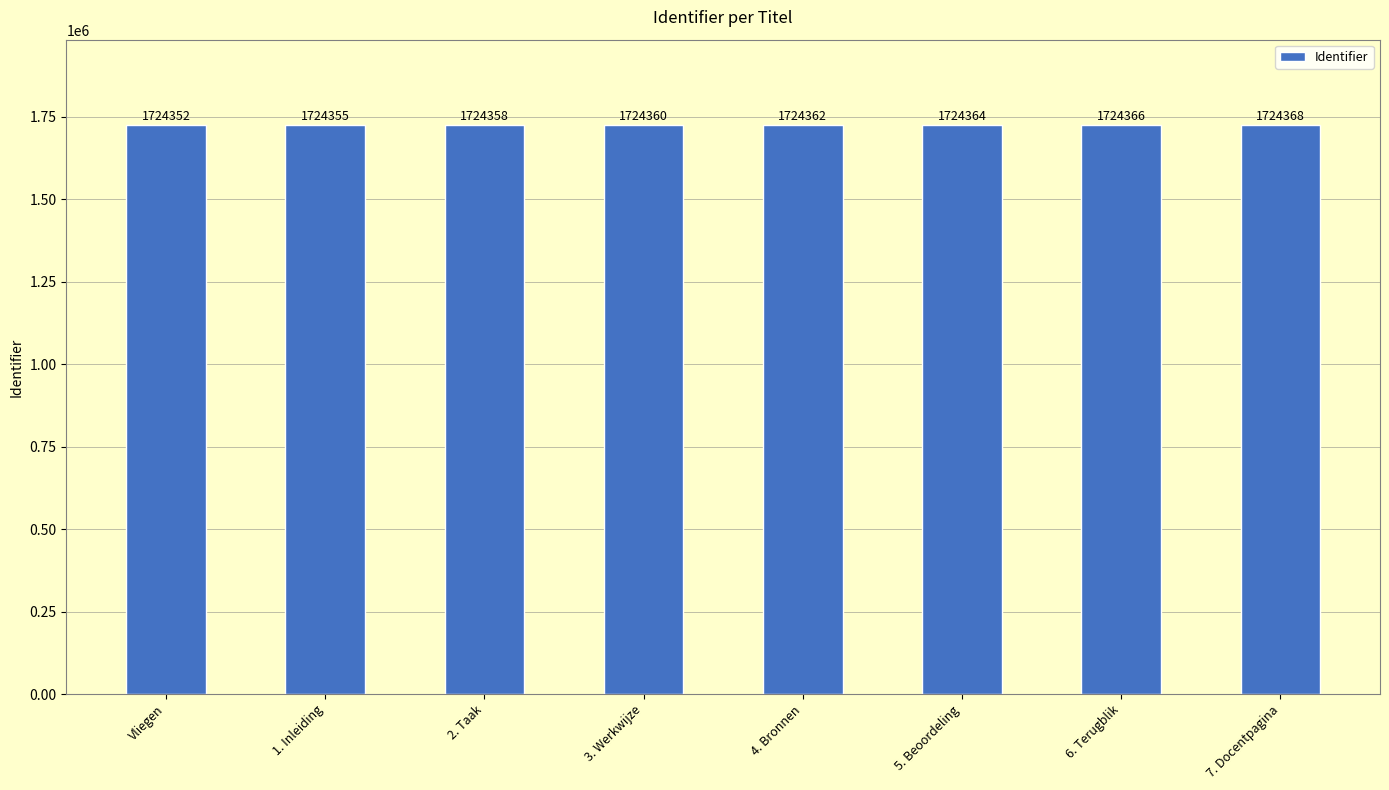

How many categories are shown in the chart?

8